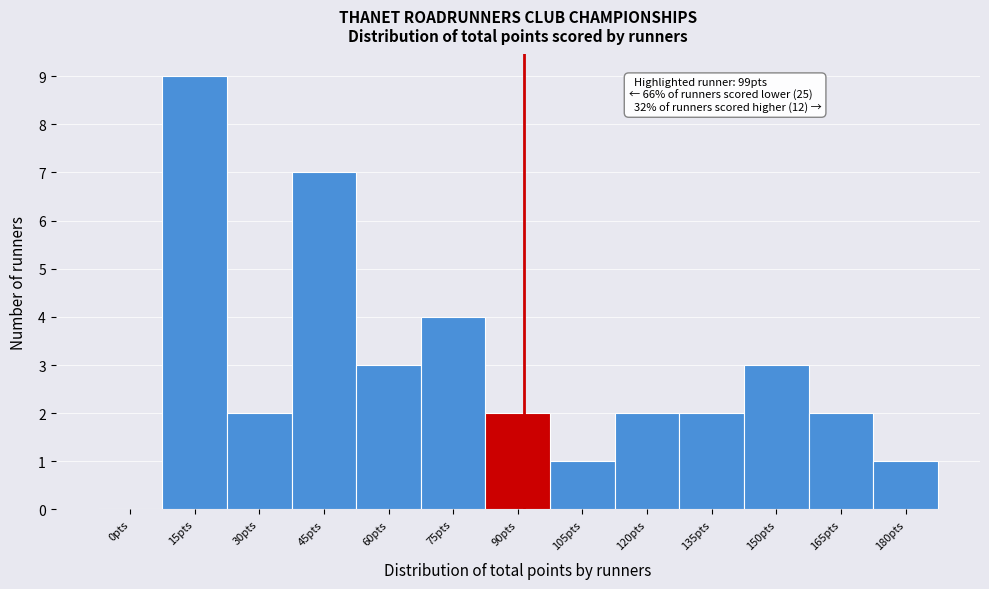

Reading left to right, transcribe all the data shown in this chart.

0pts=0	15pts=9	30pts=2	45pts=7	60pts=3	75pts=4	90pts=2	105pts=1	120pts=2	135pts=2	150pts=3	165pts=2	180pts=1